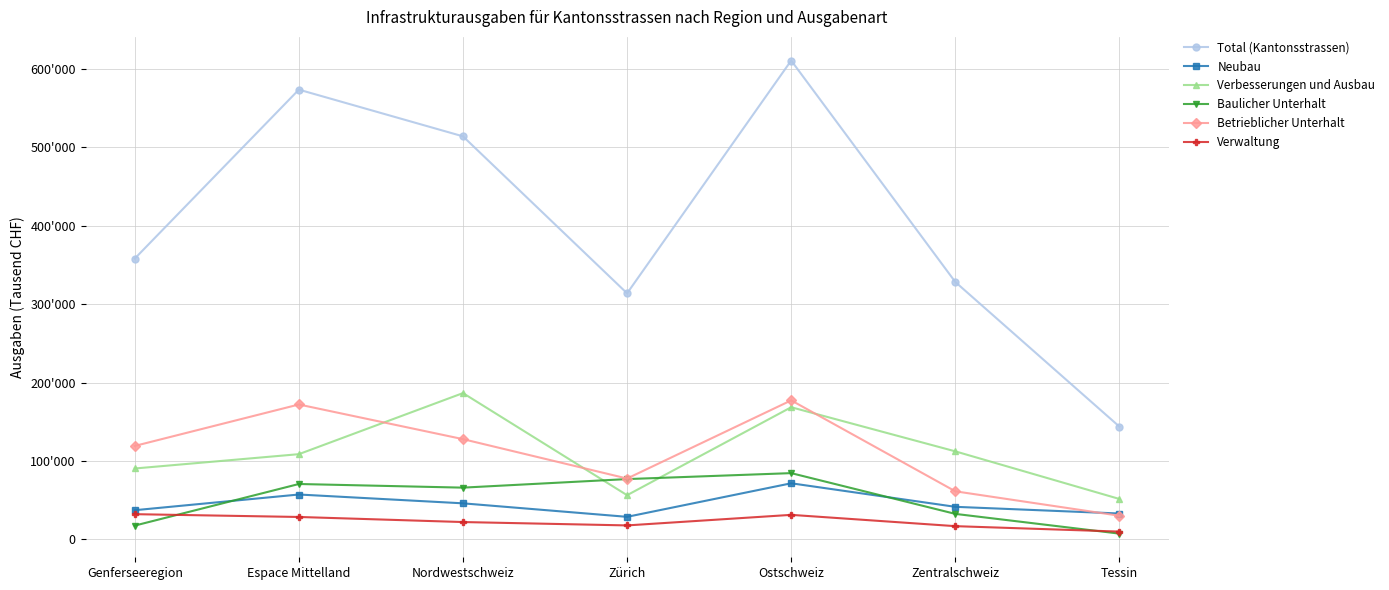

What are all the series names shown in the legend?

Total (Kantonsstrassen), Neubau, Verbesserungen und Ausbau, Baulicher Unterhalt, Betrieblicher Unterhalt, Verwaltung